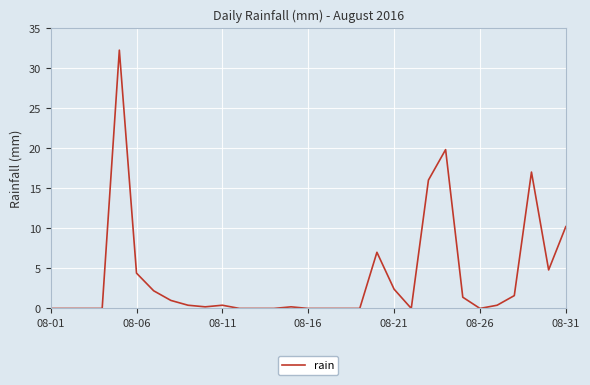

What is the greatest value displayed?

32.2